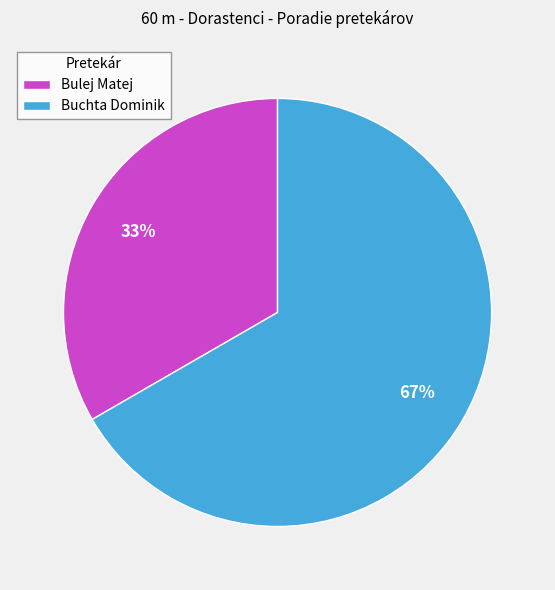

Do Bulej Matej and Buchta Dominik together represent more than half of the pie?

Yes